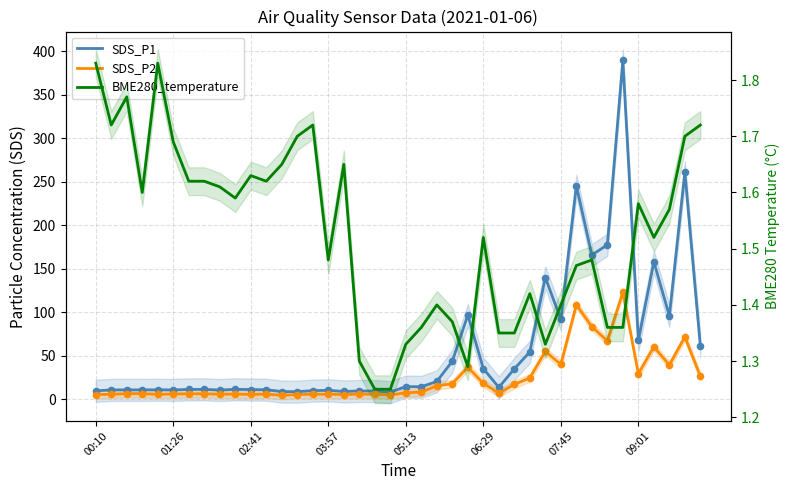

At how many categories does at least one series exceed 261?

2